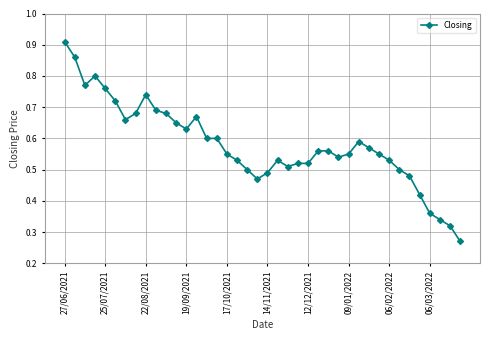

True or false: the data has more than 1 interior local peaks.

True